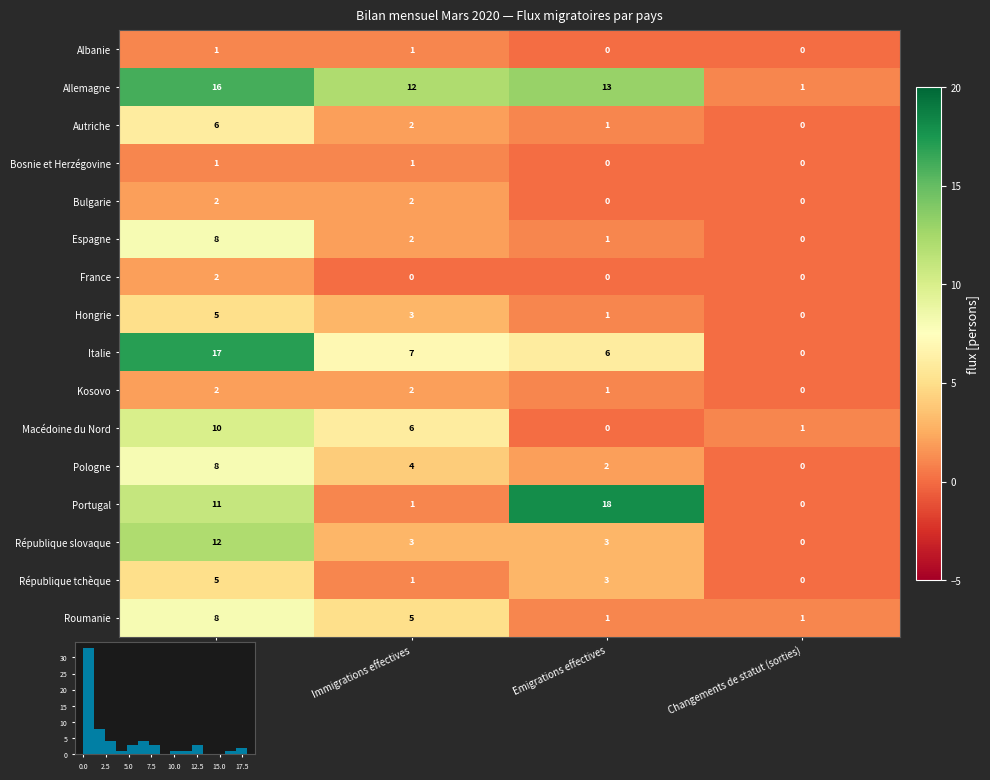

At which label does Hongrie first exceed 3?

Total entrées